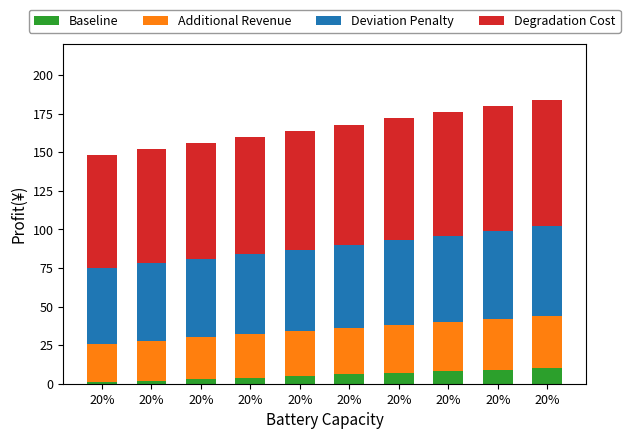

The value of Baseline at 20% is 4. True or false?

True